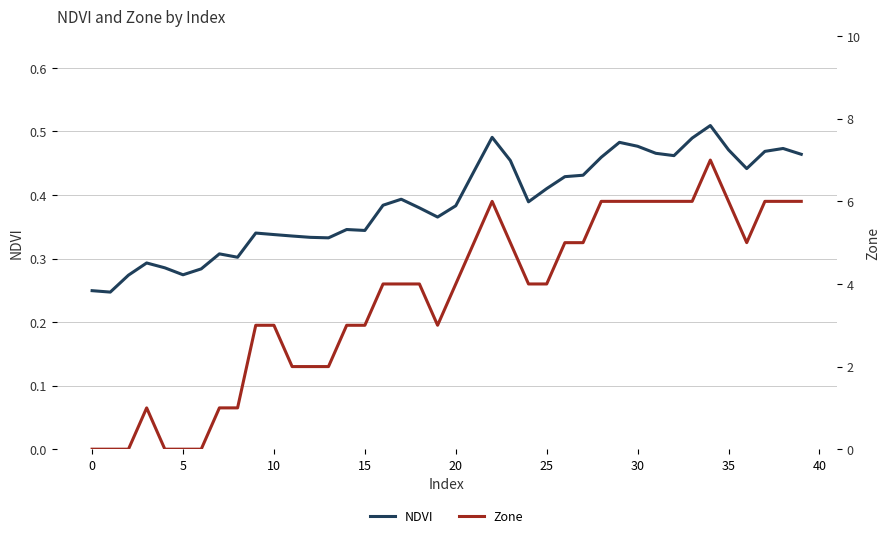

What is the total value across all series at 34?

7.5